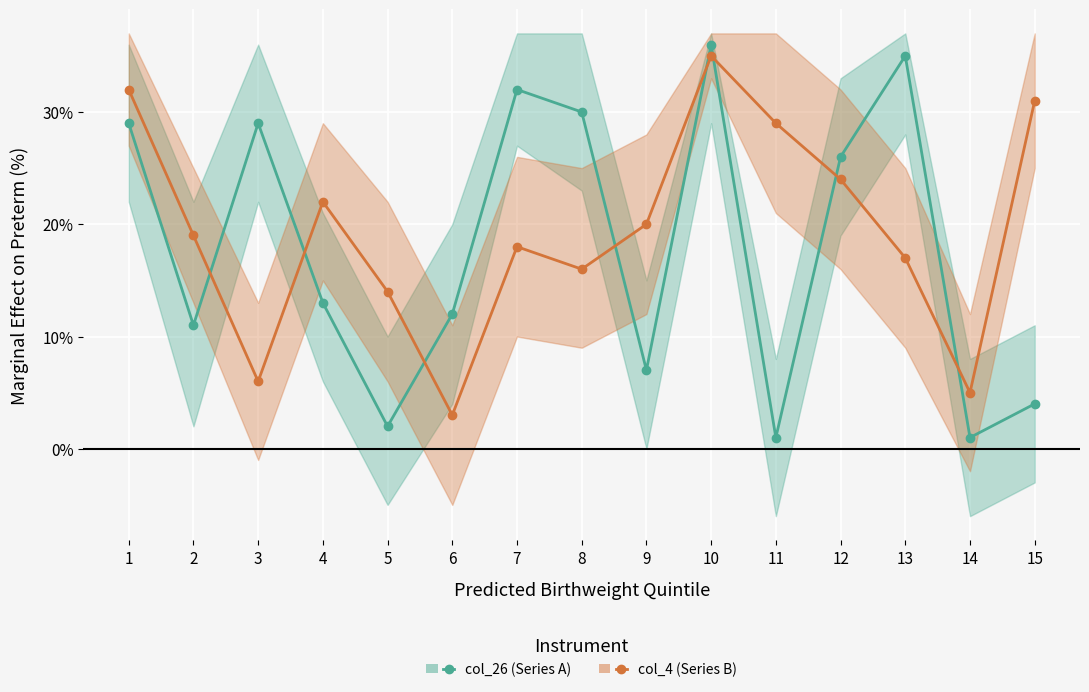

How many data points in col_26 (Series A) are above 13?

7